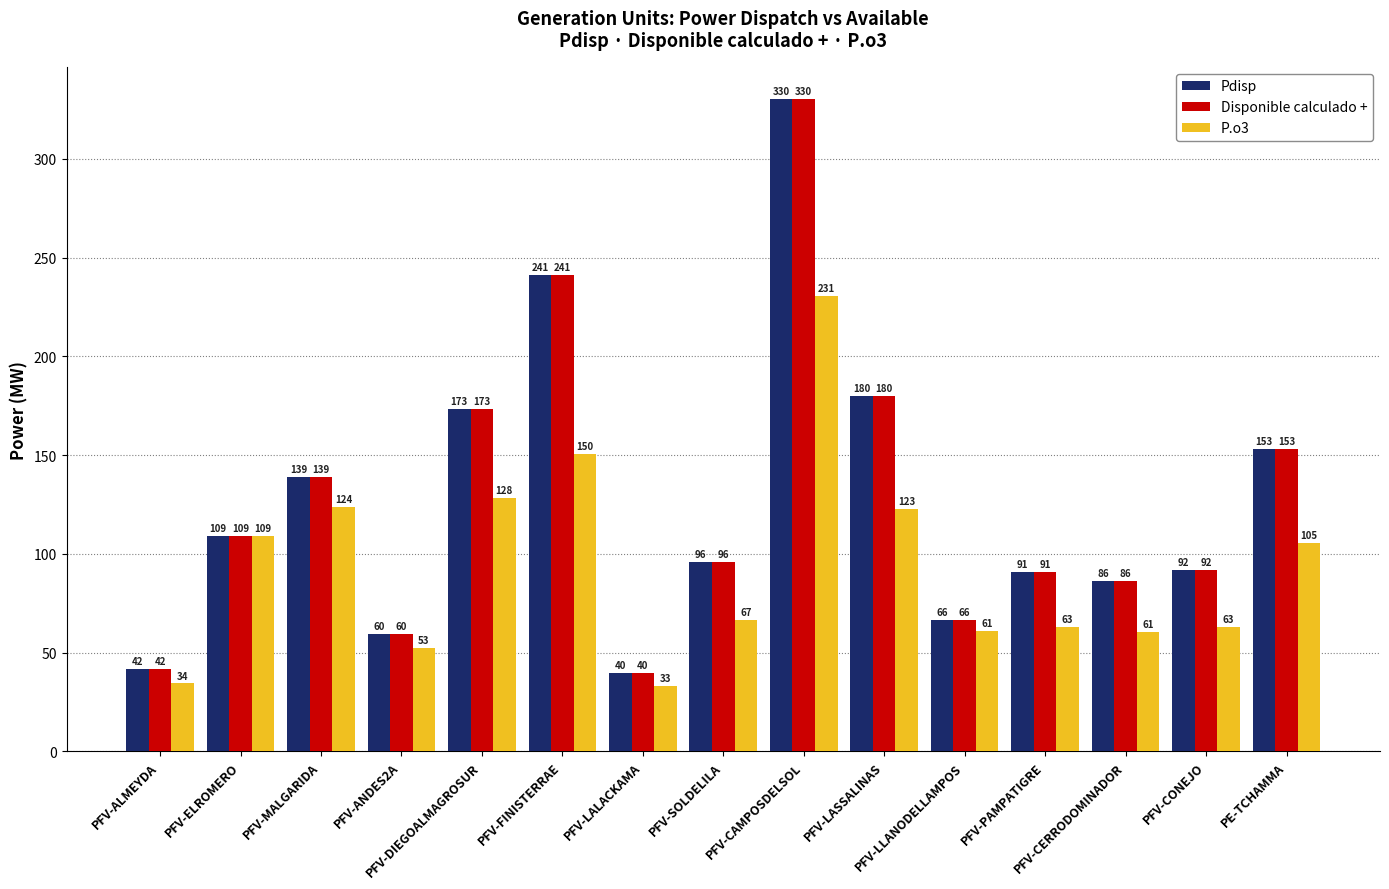

What is the maximum value shown in the chart?

330.1